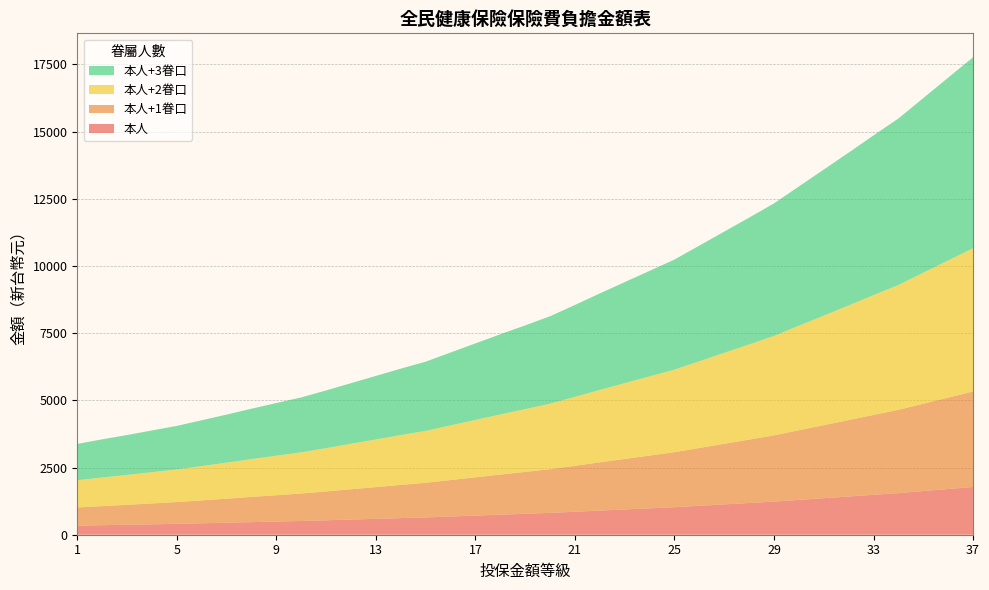

Reading left to right, extract all data points from this chart.

本人: 1=338	2=355	3=371	4=388	5=405	6=426	7=447	8=469	9=490	10=511	11=537	12=564	13=591	14=618	15=644	16=678	17=712	18=746	19=779	20=813	21=855	22=898	23=940	24=982	25=1024	26=1076	27=1128	28=1180	29=1233	30=1296	31=1359	32=1422	33=1486	34=1549	35=1625	36=1701	37=1777
本人+1眷口: 1=676	2=710	3=742	4=776	5=810	6=852	7=894	8=938	9=980	10=1022	11=1074	12=1128	13=1182	14=1236	15=1288	16=1356	17=1424	18=1492	19=1558	20=1626	21=1710	22=1796	23=1880	24=1964	25=2048	26=2152	27=2256	28=2360	29=2466	30=2592	31=2718	32=2844	33=2972	34=3098	35=3250	36=3402	37=3554
本人+2眷口: 1=1014	2=1065	3=1113	4=1164	5=1215	6=1278	7=1341	8=1407	9=1470	10=1533	11=1611	12=1692	13=1773	14=1854	15=1932	16=2034	17=2136	18=2238	19=2337	20=2439	21=2565	22=2694	23=2820	24=2946	25=3072	26=3228	27=3384	28=3540	29=3699	30=3888	31=4077	32=4266	33=4458	34=4647	35=4875	36=5103	37=5331
本人+3眷口: 1=1352	2=1420	3=1484	4=1552	5=1620	6=1704	7=1788	8=1876	9=1960	10=2044	11=2148	12=2256	13=2364	14=2472	15=2576	16=2712	17=2848	18=2984	19=3116	20=3252	21=3420	22=3592	23=3760	24=3928	25=4096	26=4304	27=4512	28=4720	29=4932	30=5184	31=5436	32=5688	33=5944	34=6196	35=6500	36=6804	37=7108